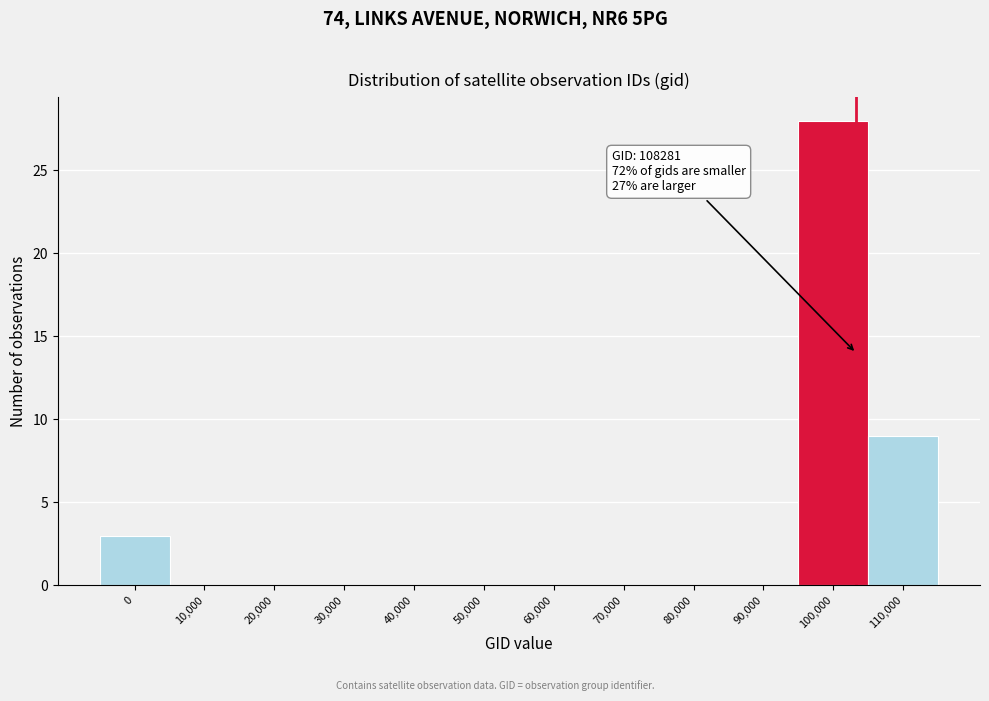

Reading left to right, transcribe all the data shown in this chart.

0=3	10,000=0	20,000=0	30,000=0	40,000=0	50,000=0	60,000=0	70,000=0	80,000=0	90,000=0	100,000=28	110,000=9